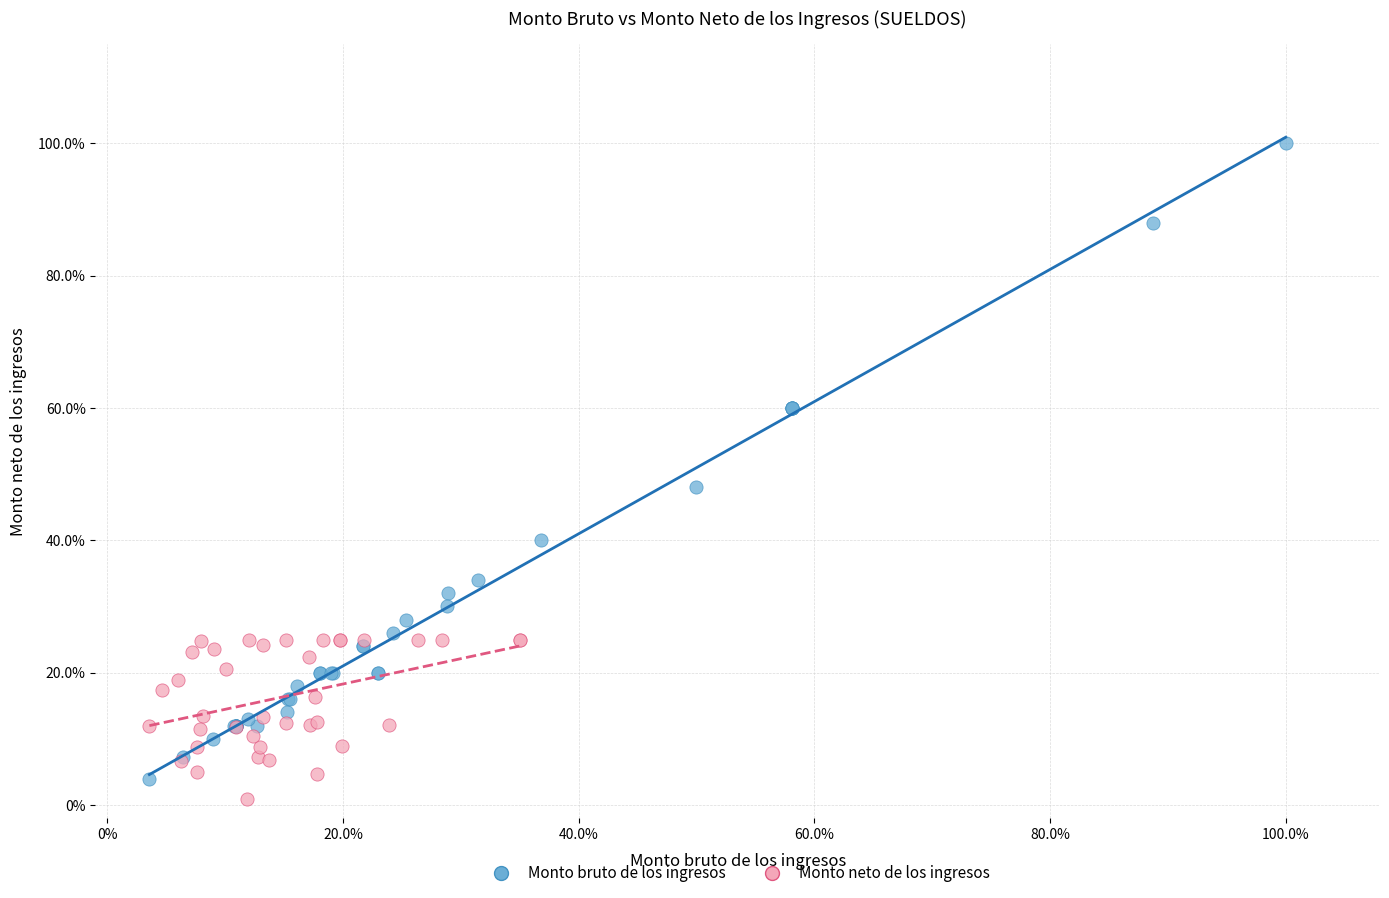

Which series reaches the minimum Y coordinate?

Monto neto de los ingresos